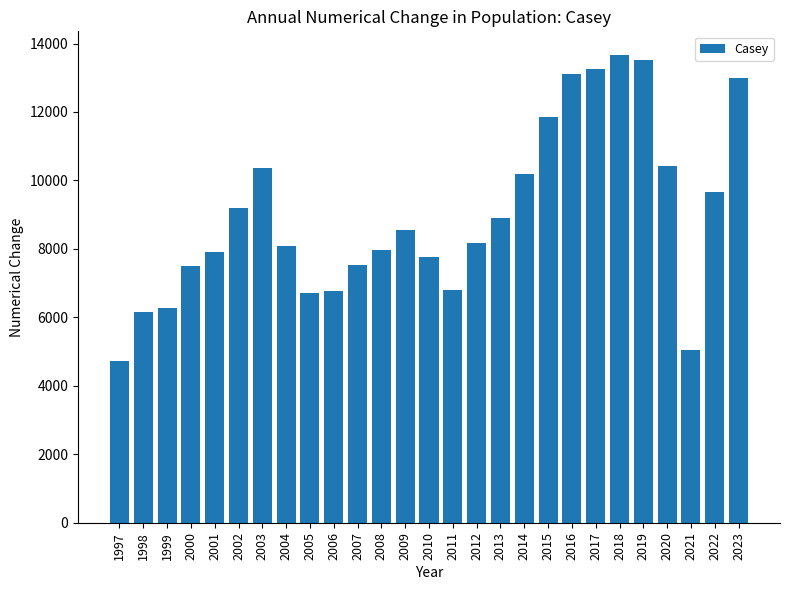

Which has a higher value, 2021 or 2000?

2000